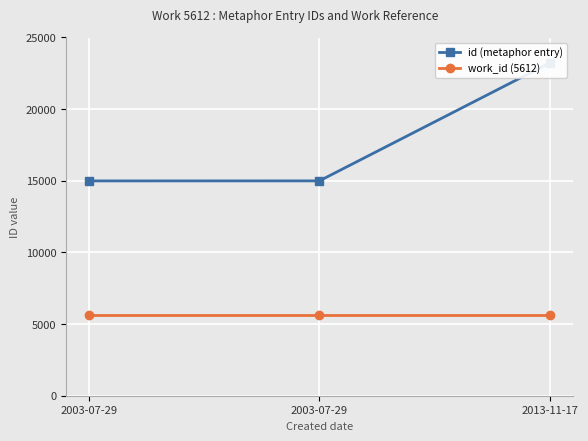

Where does the id (metaphor entry) series first go above 14993?

2013-11-17